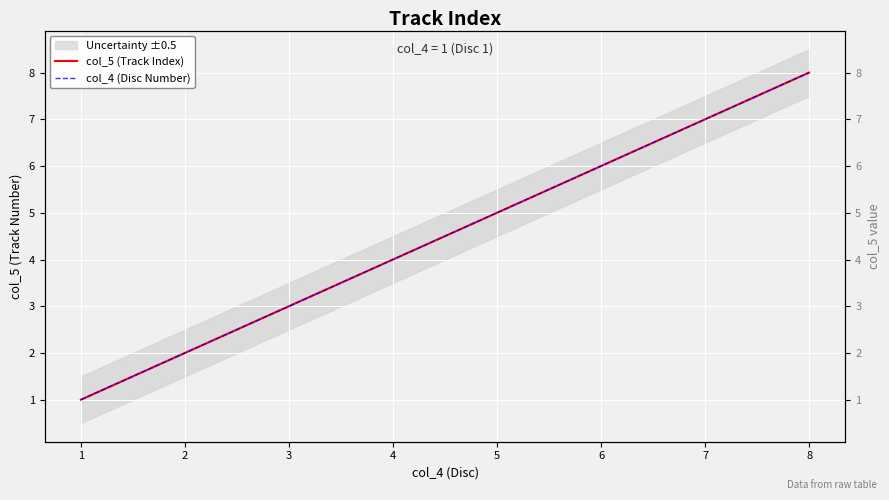

True or false: col_4 (Disc Number) and col_5 (Track Index) intersect in this chart.

False